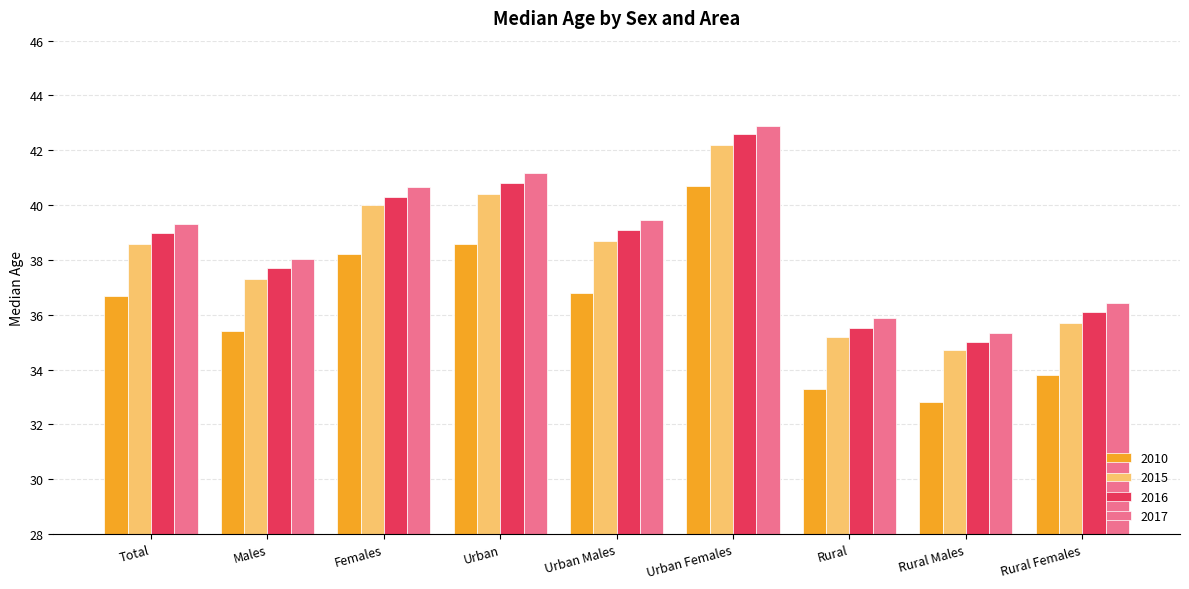

The 2016 series shows 42.6 at Urban Females. True or false?

True